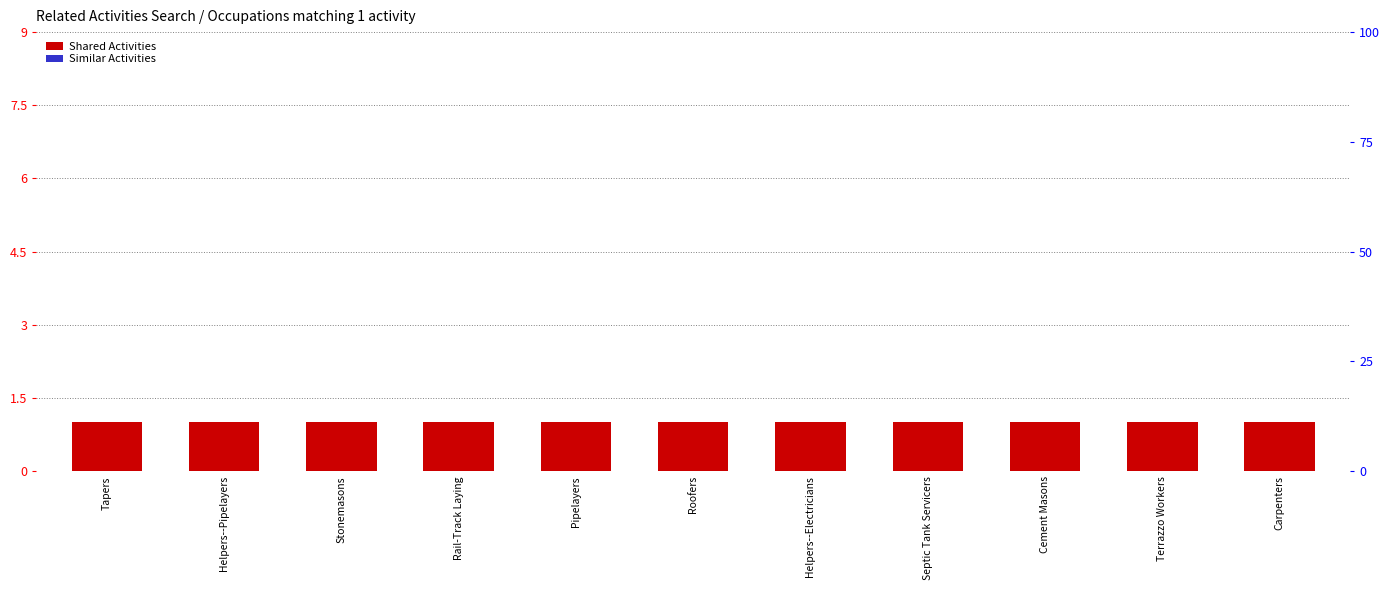

True or false: Similar Activities has a value of 0 at Septic Tank Servicers.

True